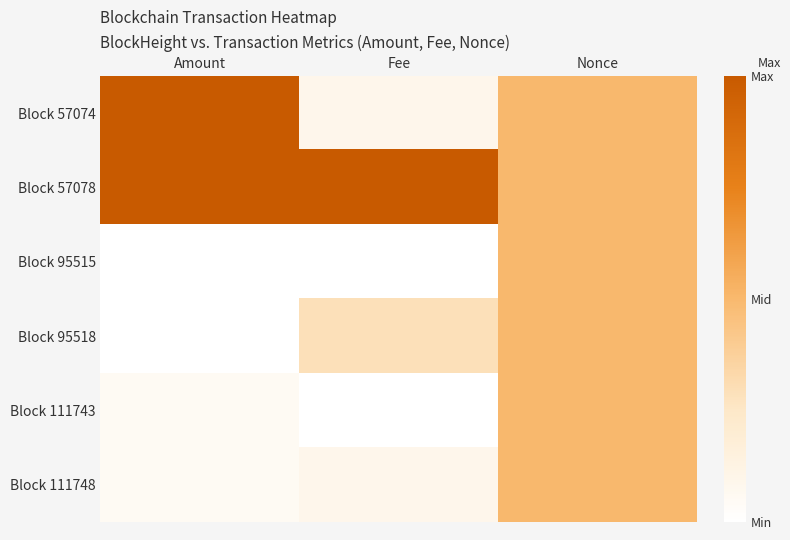

Reading left to right, extract all data points from this chart.

Block 57074: Amount=1.0	Fee=0.1	Nonce=0.5
Block 57078: Amount=1.0	Fee=1.0	Nonce=0.5
Block 95515: Amount=0.0	Fee=0.0	Nonce=0.5
Block 95518: Amount=0.0	Fee=0.3	Nonce=0.5
Block 111743: Amount=0.1	Fee=0.0	Nonce=0.5
Block 111748: Amount=0.1	Fee=0.1	Nonce=0.5